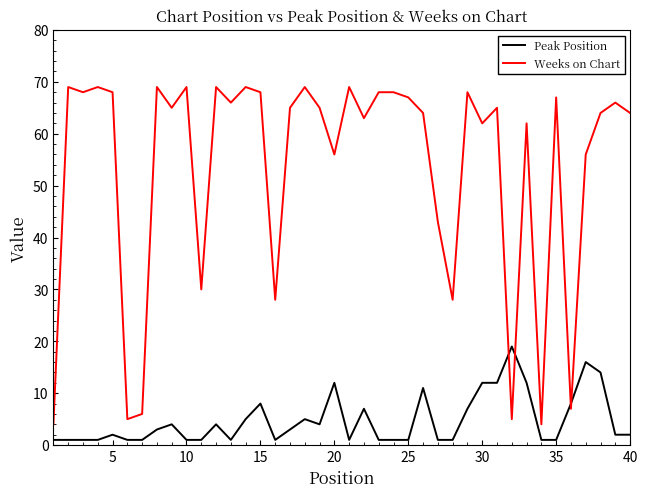

Rank the series by their maximum value, from lowest to highest.

Peak Position, Weeks on Chart